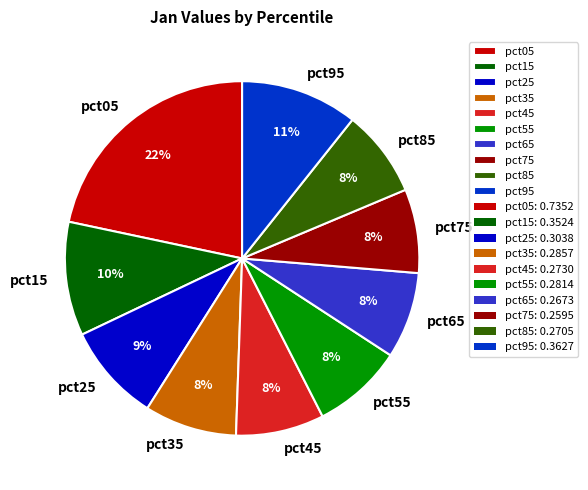

Does pct95 account for over 50% of the chart?

No